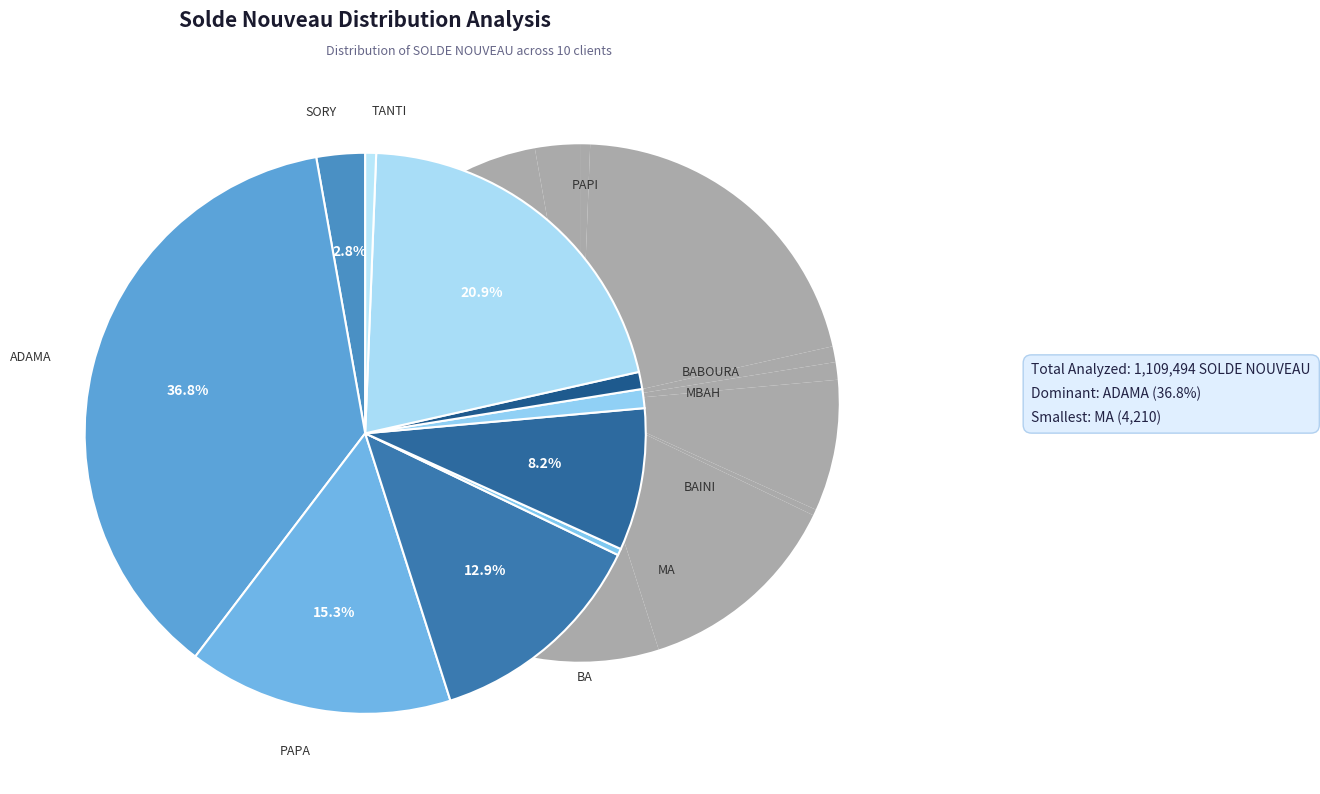

How many slices are in this pie chart?

10